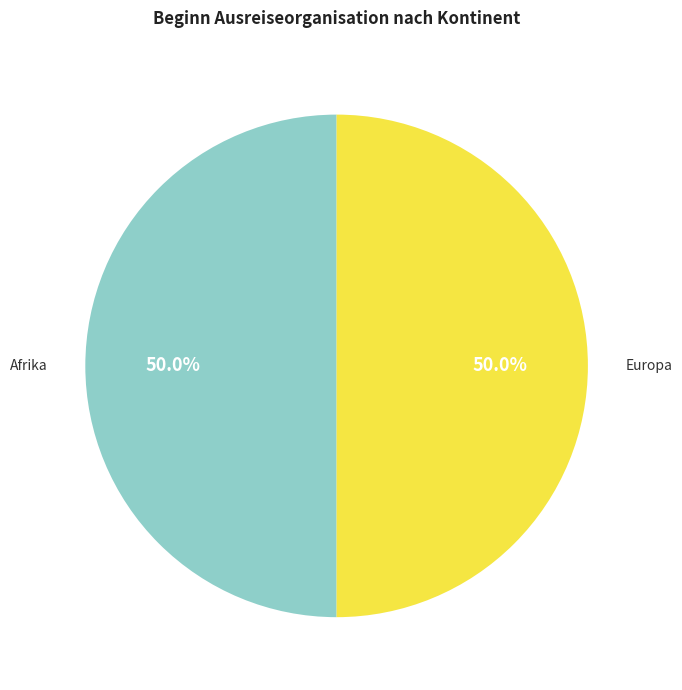

Is there any slice that represents more than half of the pie?

No